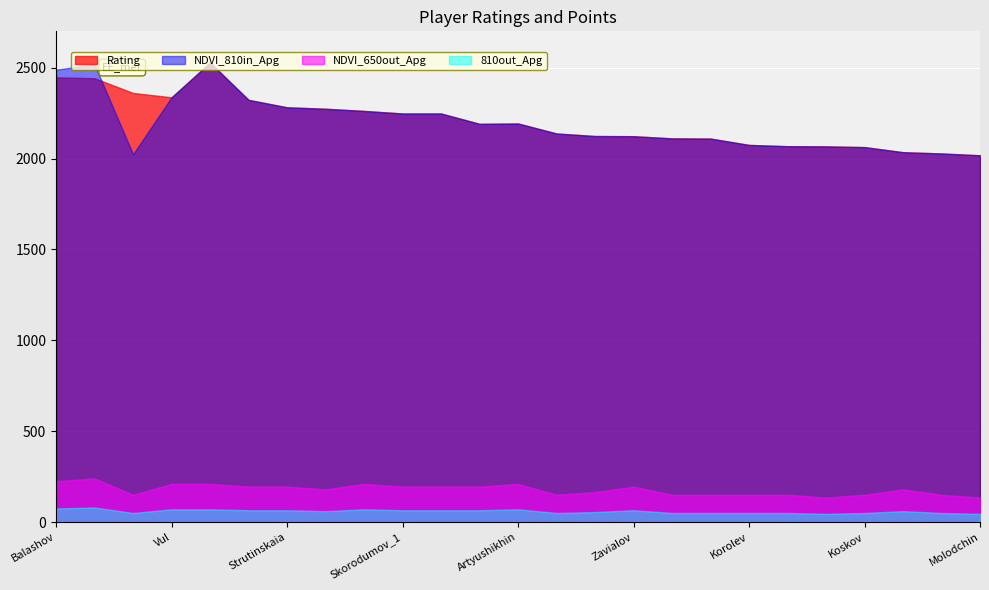

The value of Rating at Artyushikhin is 1287. True or false?

False